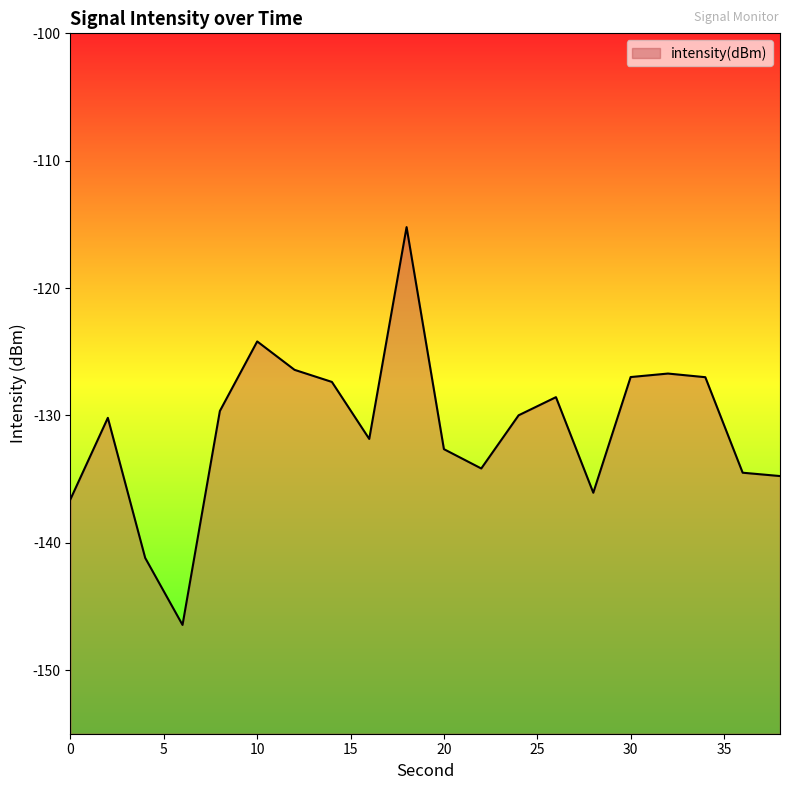

Where does the data first go above -129?

10